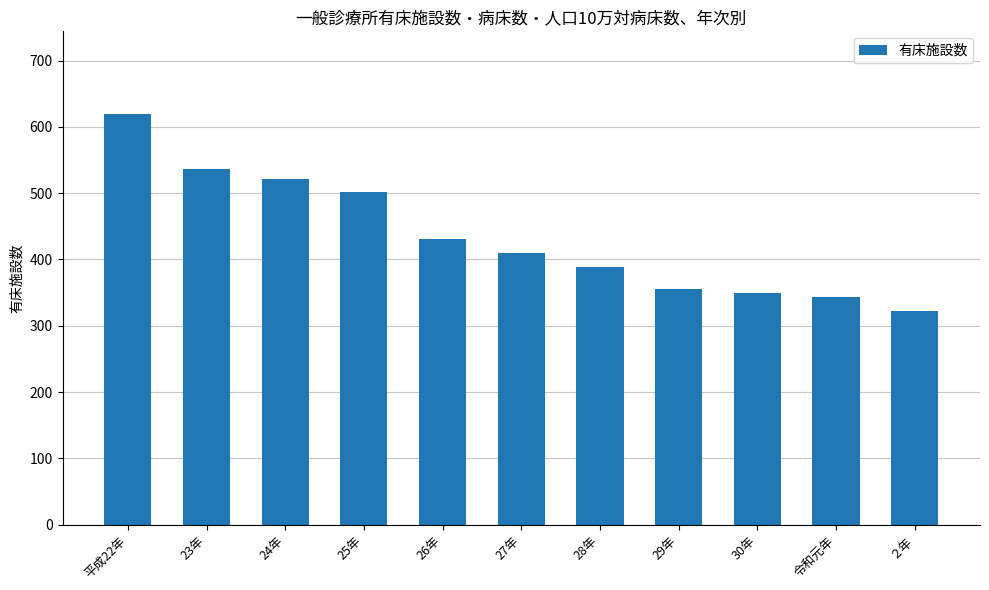

Count the number of categories in the chart.

11